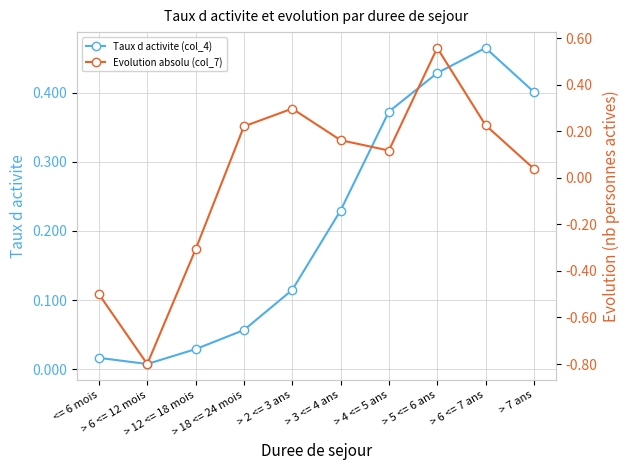

Rank the series by their average value, from highest to lowest.

Taux d activite (col_4), Evolution absolu (col_7)